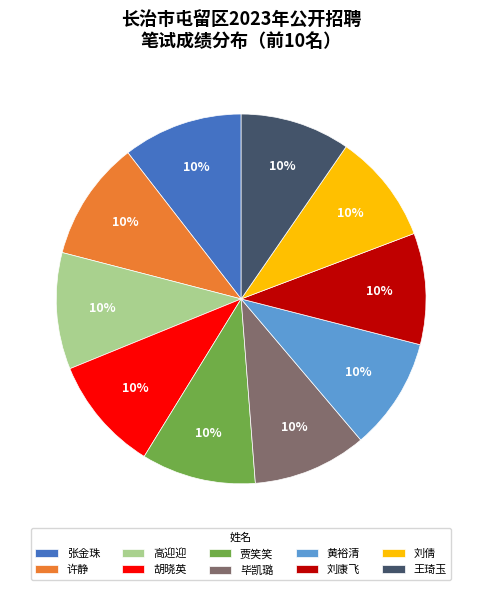

Combined, do 胡晓英 and 张金珠 account for over 50%?

No